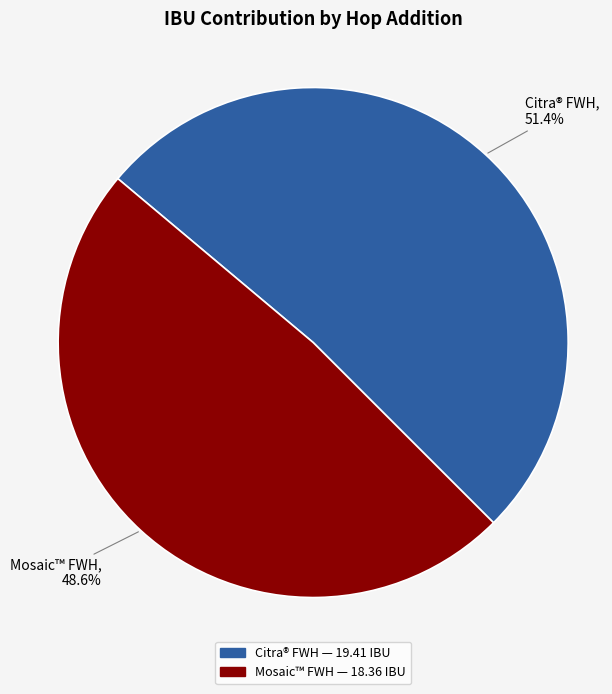

What portion of the pie excludes Citra® FWH?

48.6%